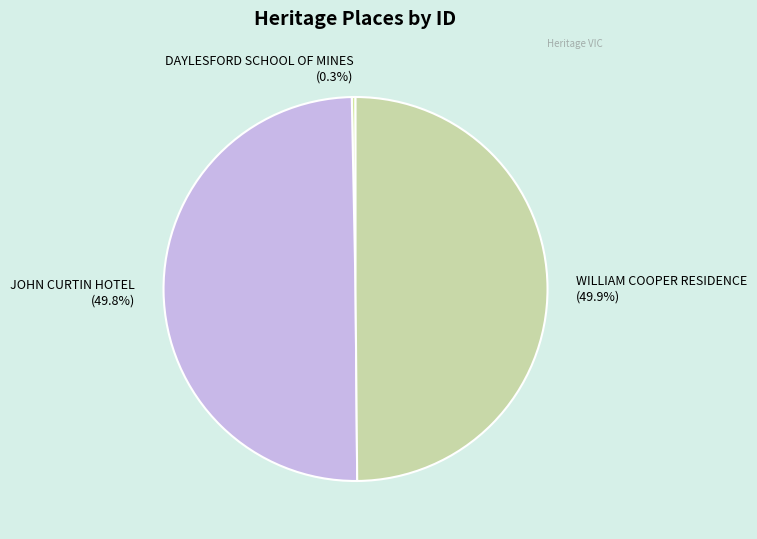

Is DAYLESFORD SCHOOL OF MINES (0.3%) the majority of the pie?

No